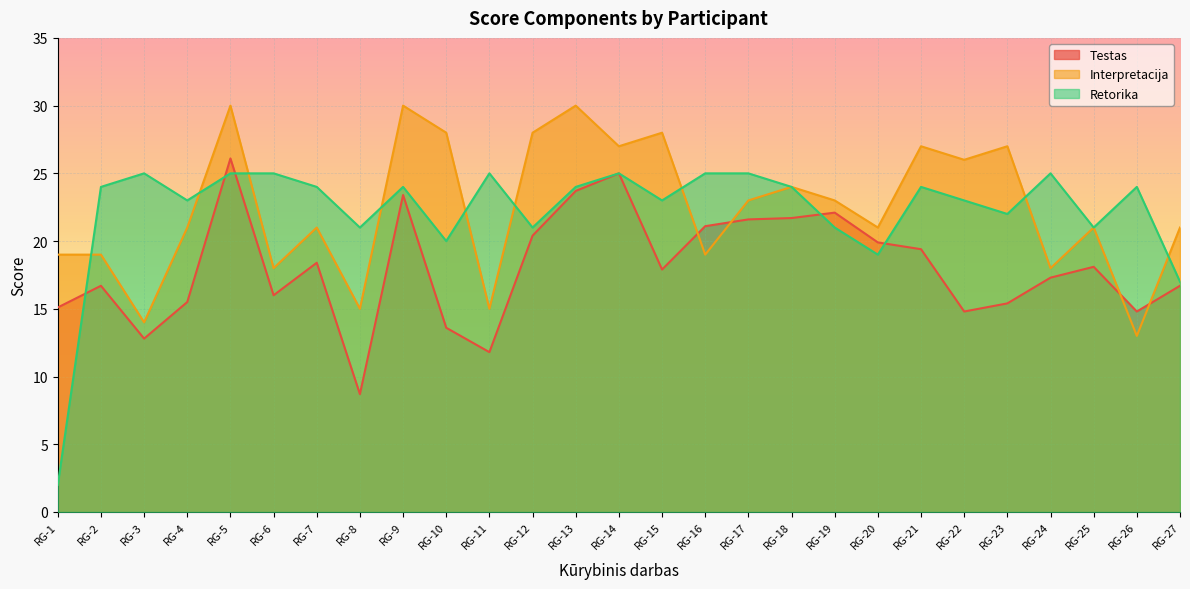

Is it true that Testas equals 25.0 at RG-14?

True